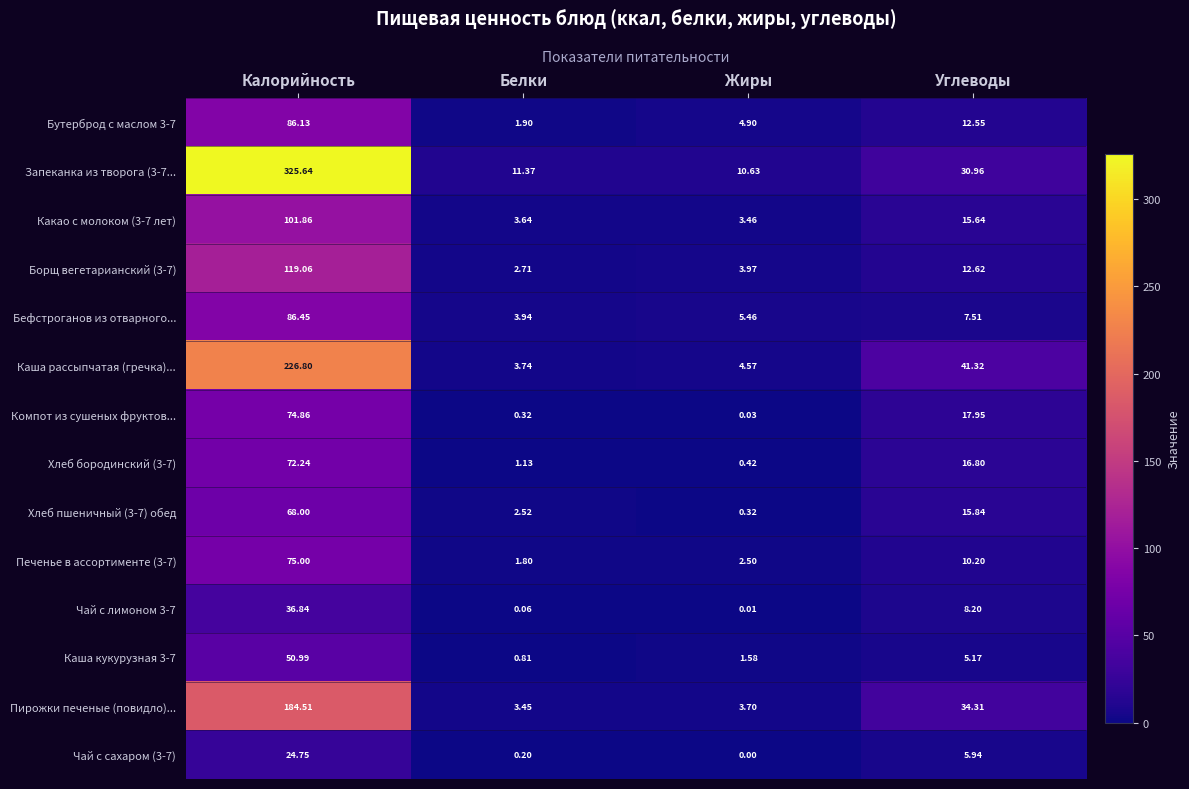

At which category does the chart reach its peak across all series?

Калорийность